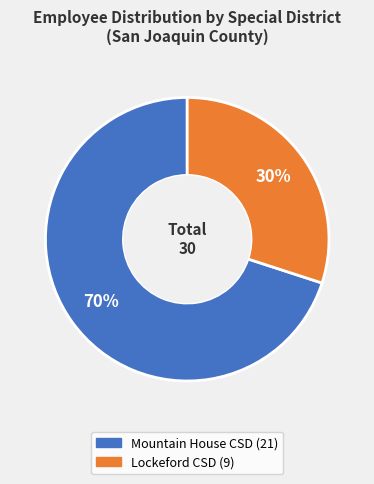

How many segments does this pie chart have?

2